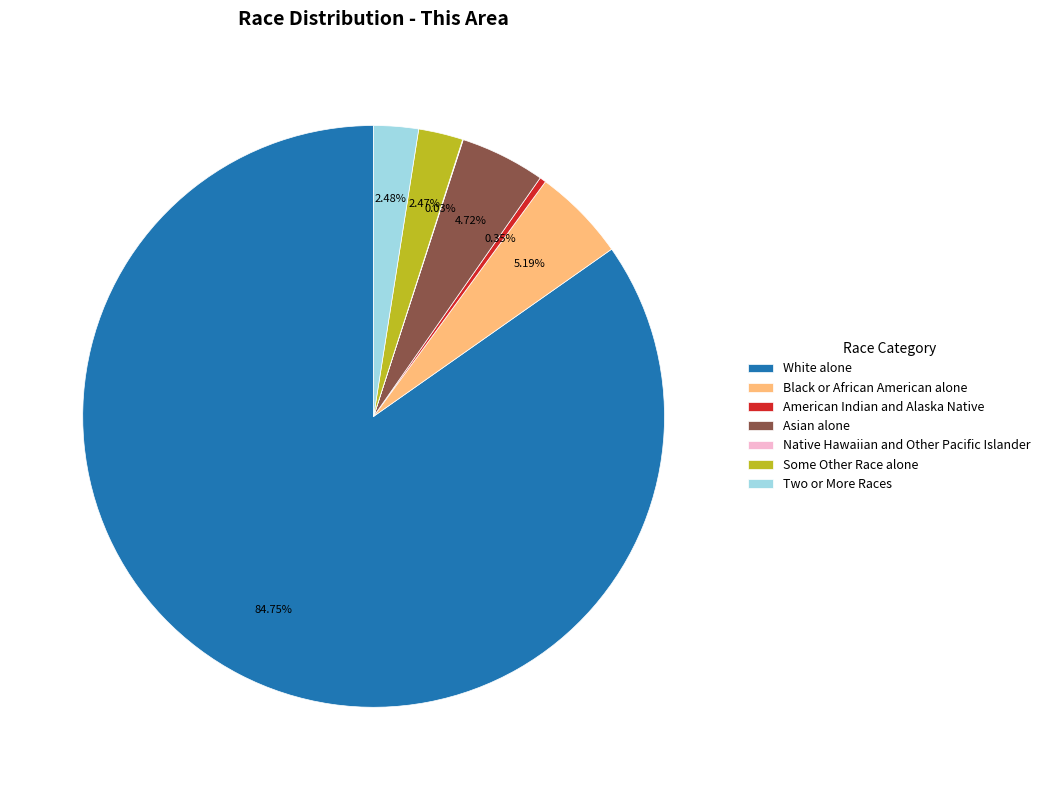

Which slice is the largest?

White alone